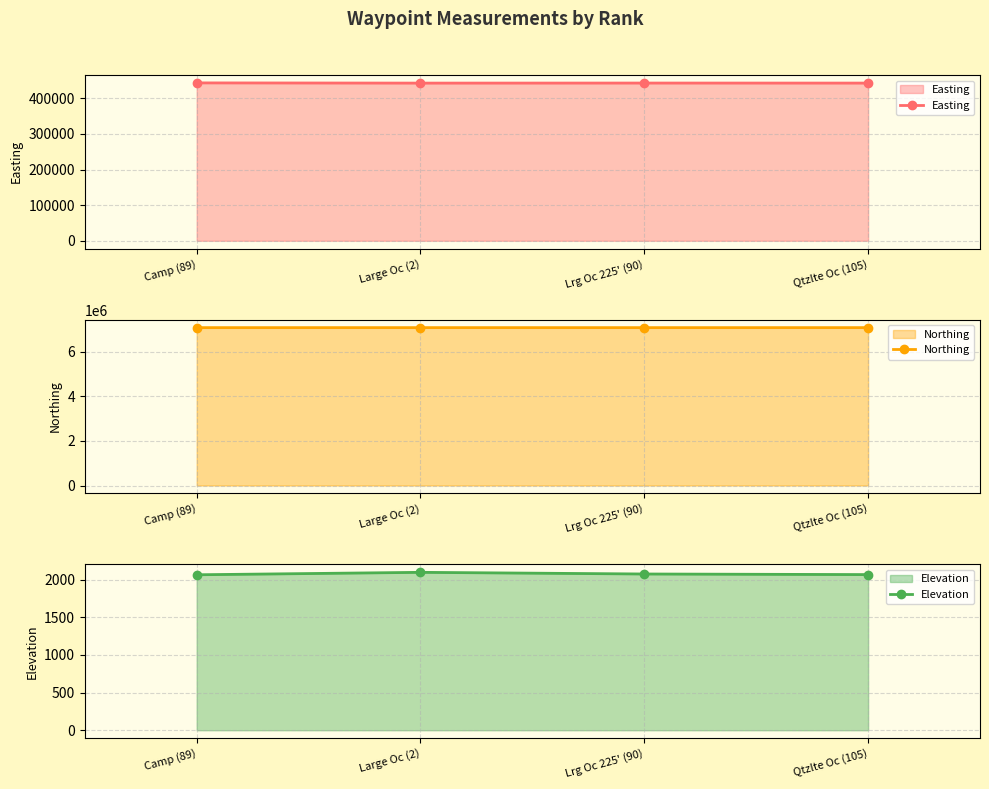

What is the sum of the Elevation values at Lrg Oc 225' (90) and Qtzlte Oc (105)?

4145.1